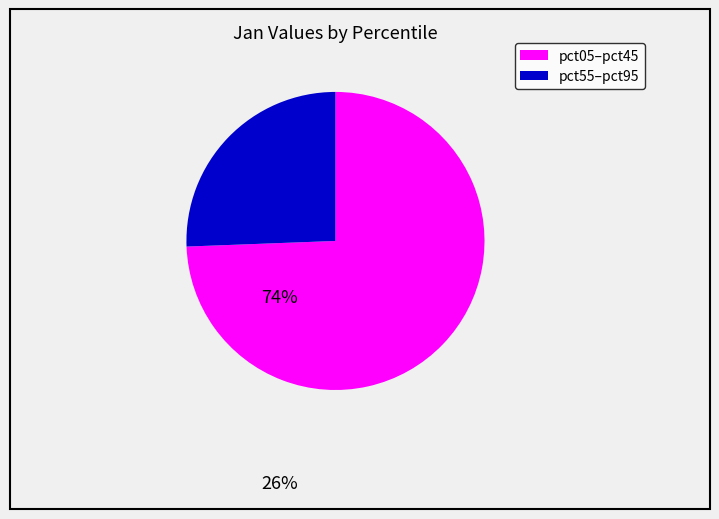

Is there any slice that represents more than half of the pie?

Yes